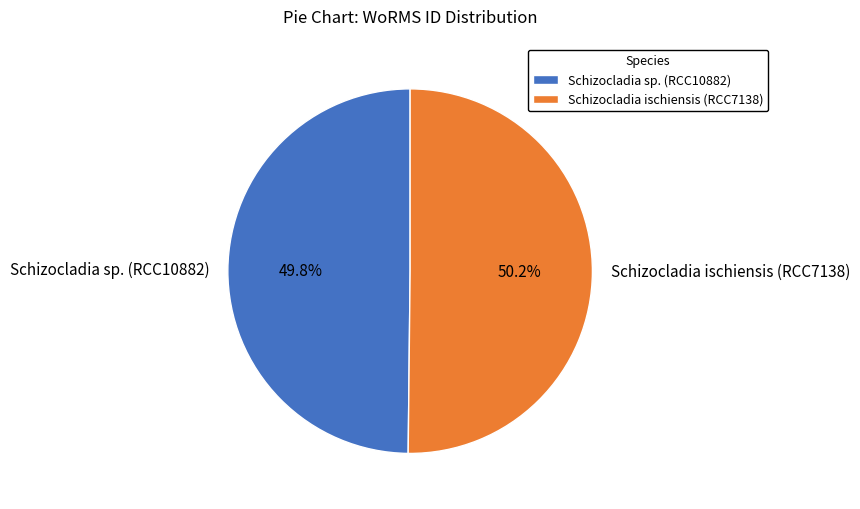

What percentage do Schizocladia ischiensis (RCC7138) and Schizocladia sp. (RCC10882) together represent?

100.0%